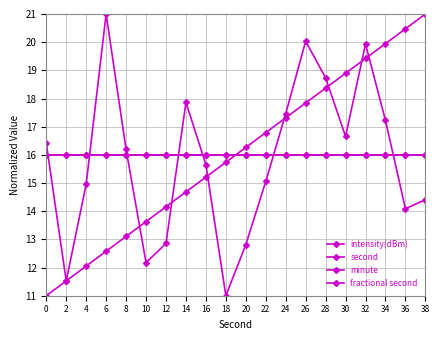

How many intersections are there between fractional second and intensity(dBm)?

7